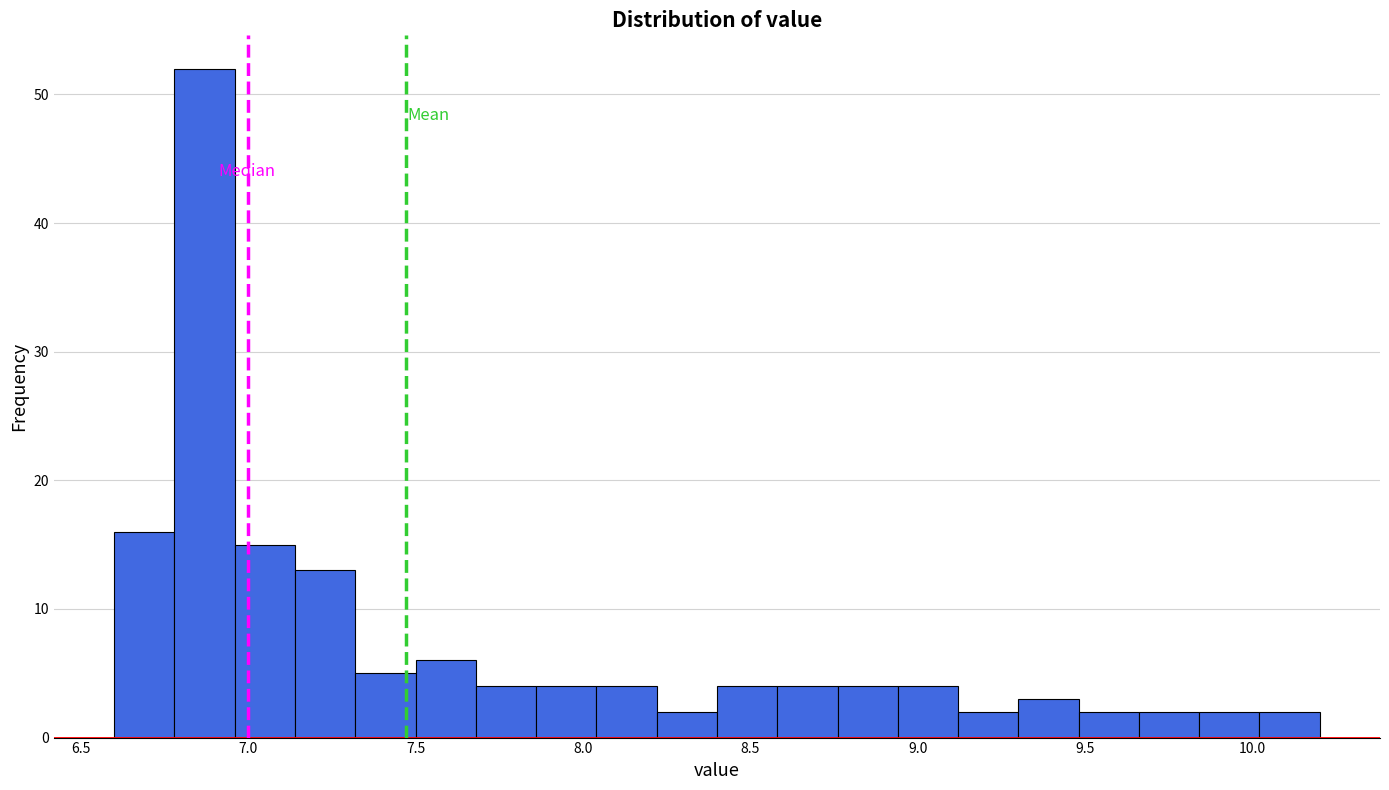

Read against the x-axis, roughly where is the centre of the tallest bar?

6.85